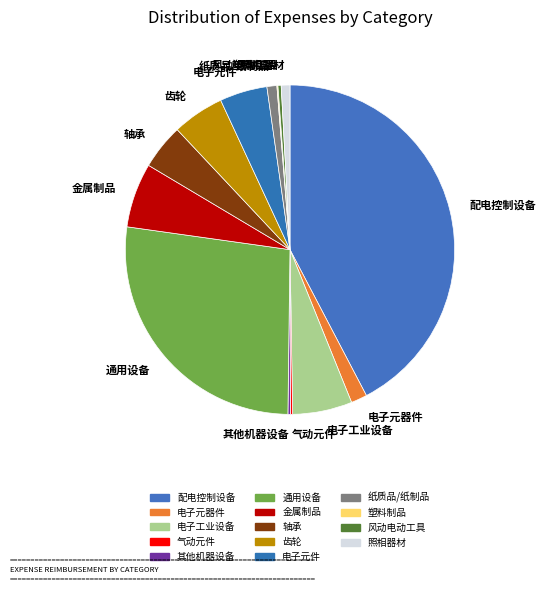

Is it true that 通用设备 is 27% of the pie?

True